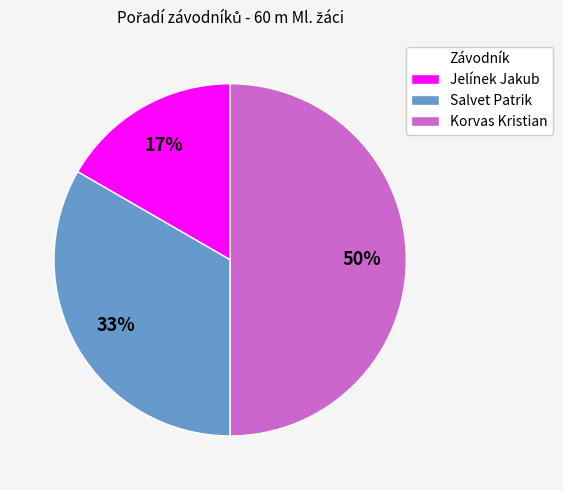

Is it true that Jelínek Jakub is 17% of the pie?

True